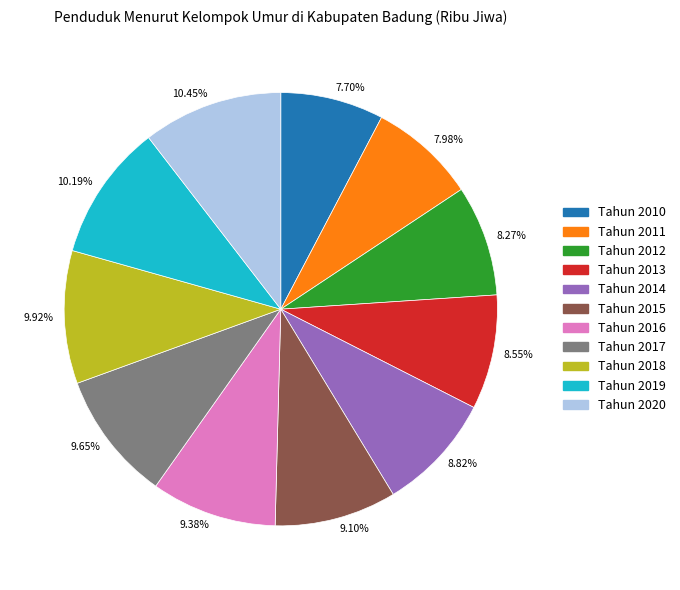

Approximately how many times larger is the value at 7.70% compared to 9.10%?

0.8